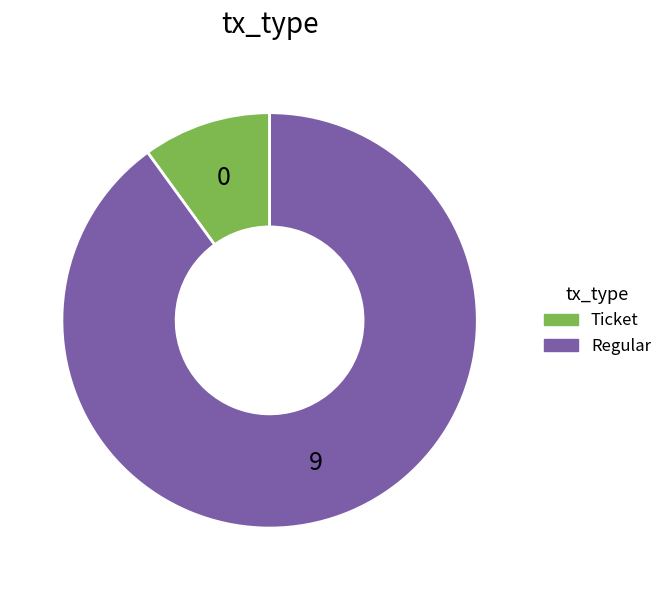

Do Ticket and Regular together represent more than half of the pie?

Yes